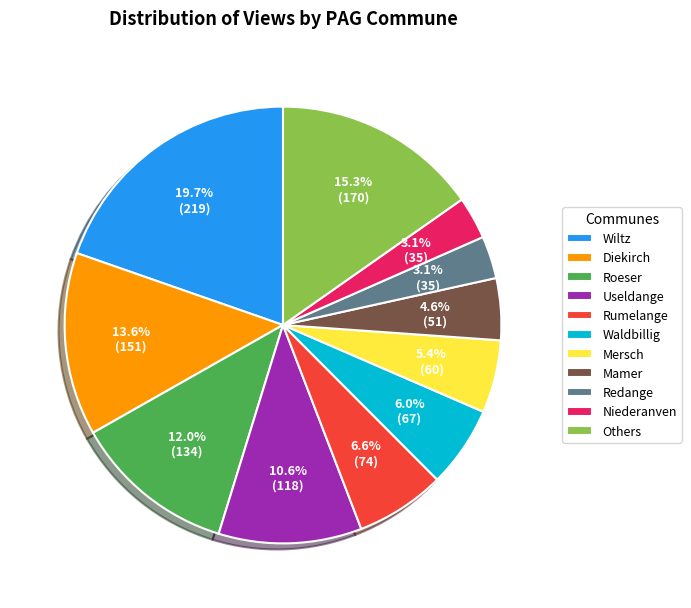

Count the number of slices in the pie.

11